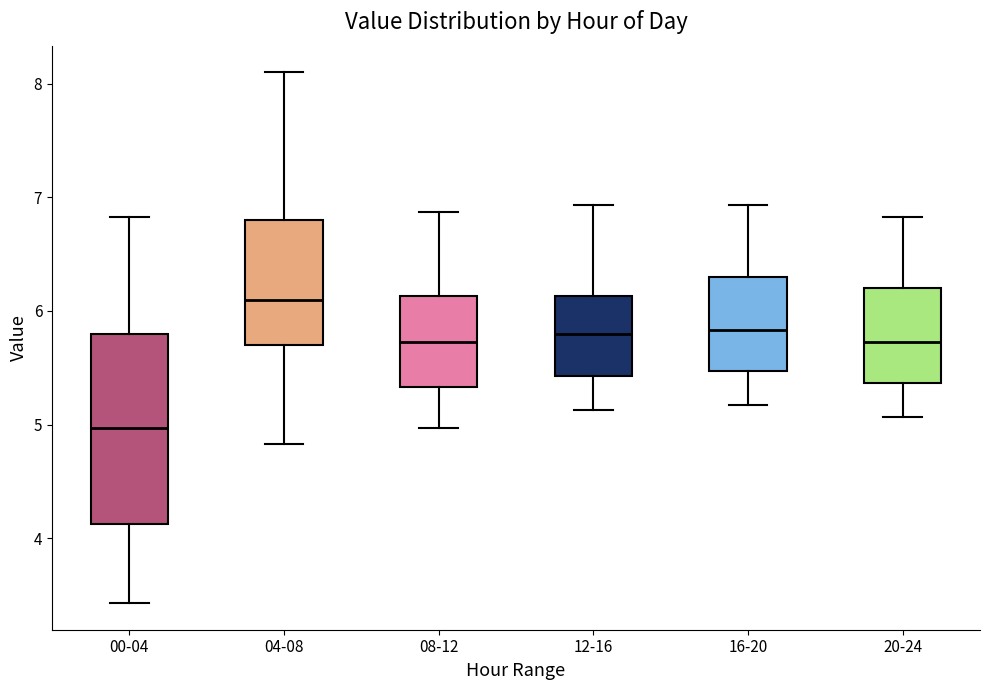

Reading left to right, transcribe this box plot: for each box, give where its median line is, the range the box spans, and where its two whiskers end, as read against the y-axis. The values are not printed on the chart, so give them approximately, as read against the axis.

00-04: median 5.0, box 4.1 to 5.8, whiskers 3.4 to 6.8
04-08: median 6.1, box 5.7 to 6.8, whiskers 4.8 to 8.1
08-12: median 5.7, box 5.3 to 6.1, whiskers 5.0 to 6.9
12-16: median 5.8, box 5.4 to 6.1, whiskers 5.1 to 6.9
16-20: median 5.8, box 5.5 to 6.3, whiskers 5.2 to 6.9
20-24: median 5.7, box 5.4 to 6.2, whiskers 5.1 to 6.8